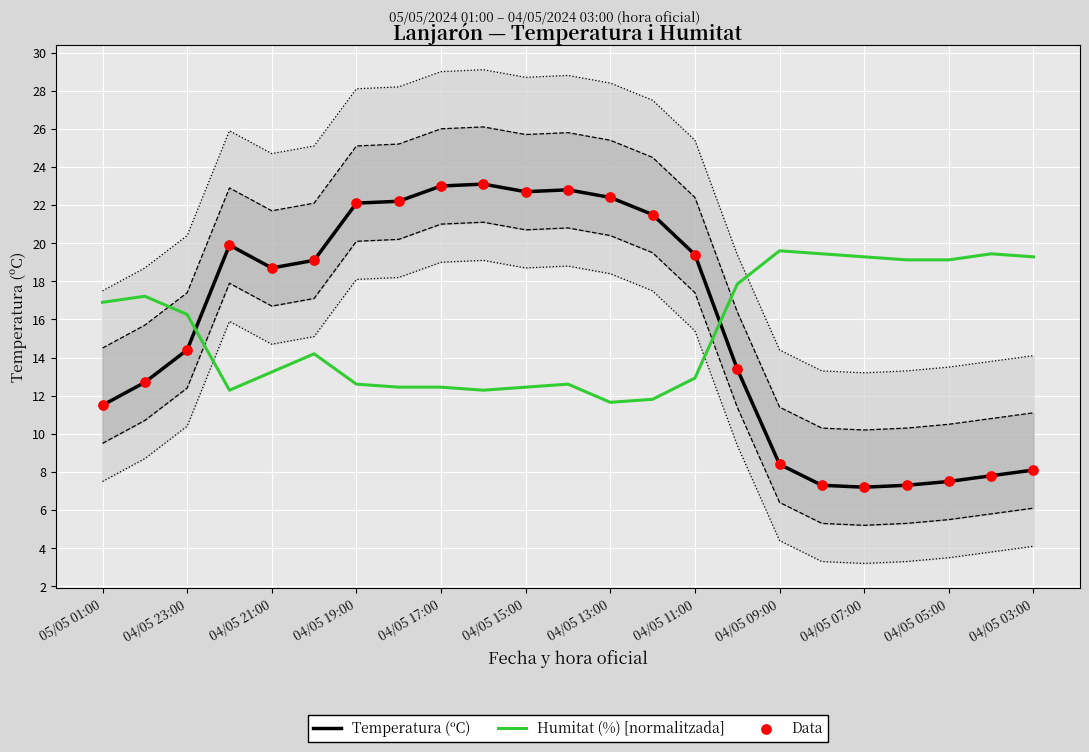

What is the total value across all series at 05/05 01:00?

39.9